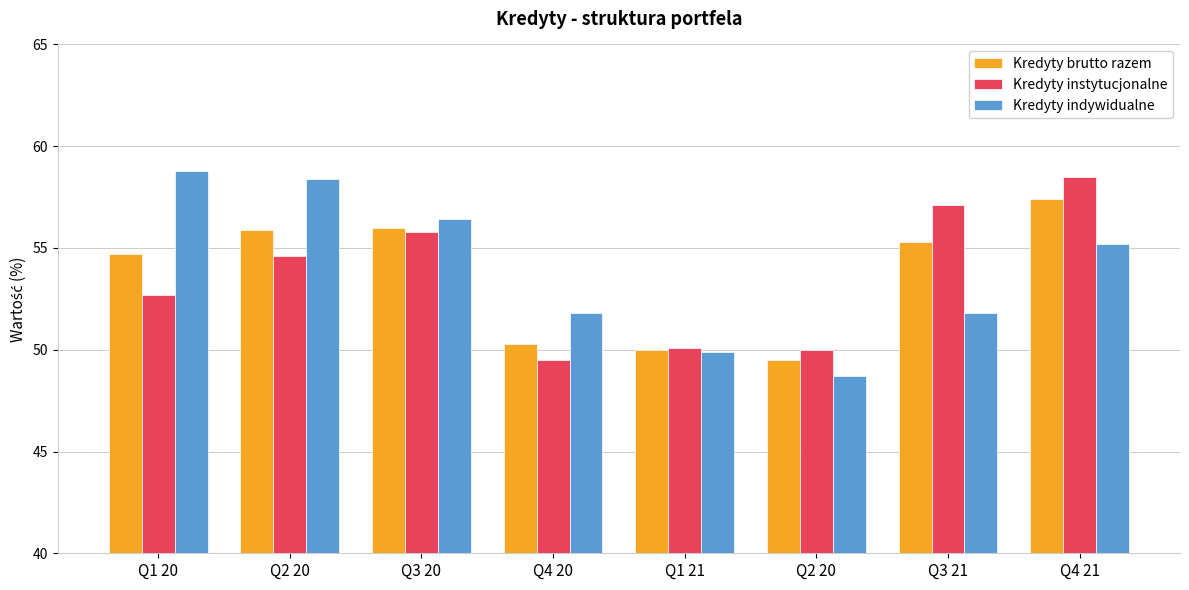

The Kredyty indywidualne series shows 56.4 at Q3 20. True or false?

True